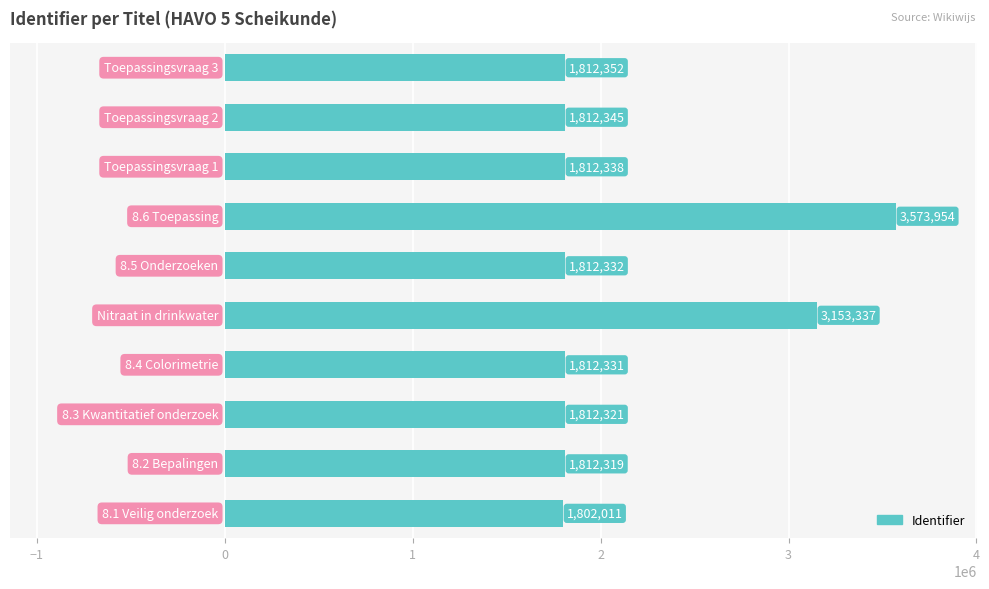

What is the sum of all values?

21215640